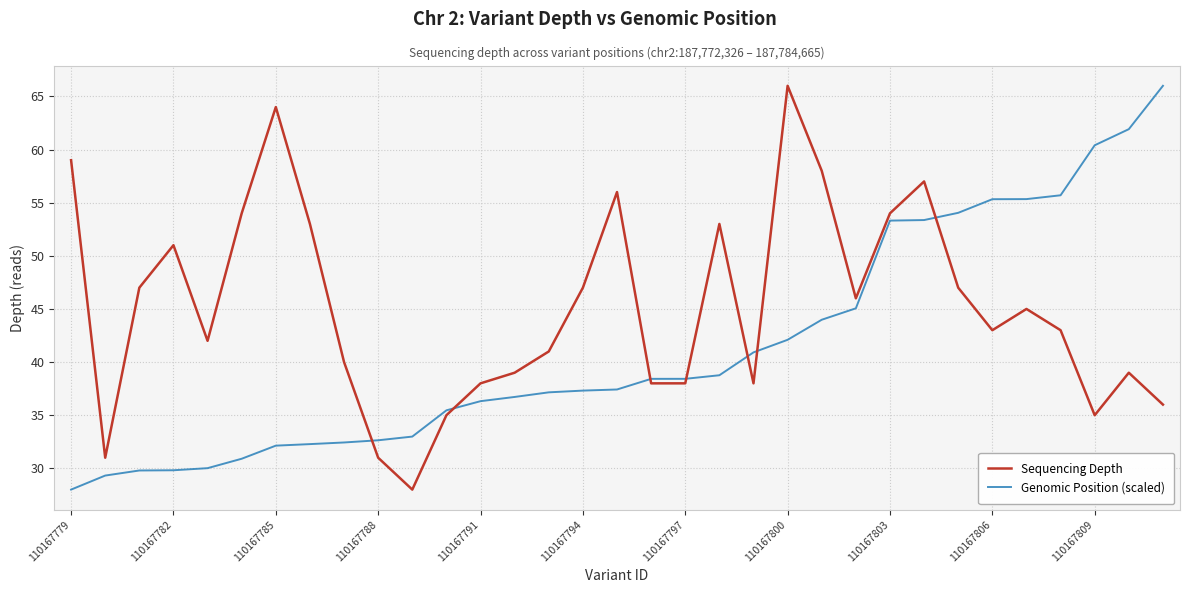

How many interior local peaks does the Sequencing Depth series have?

8